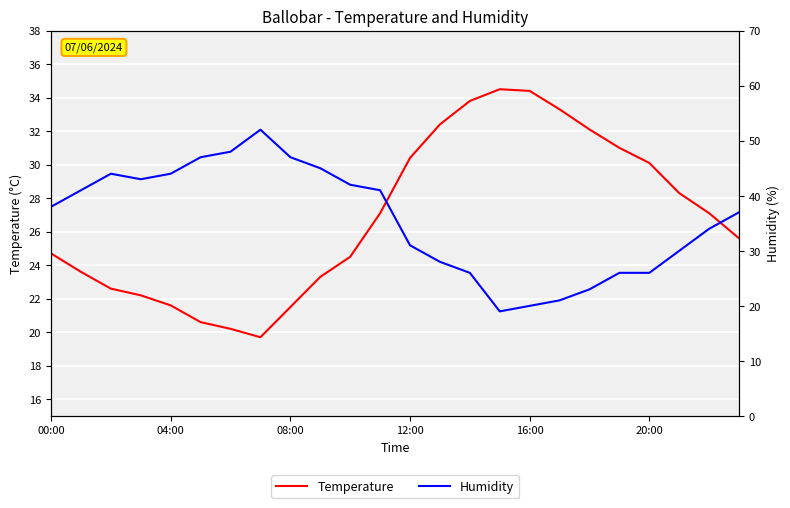

List the series in order of their peak value, highest first.

Humidity, Temperature